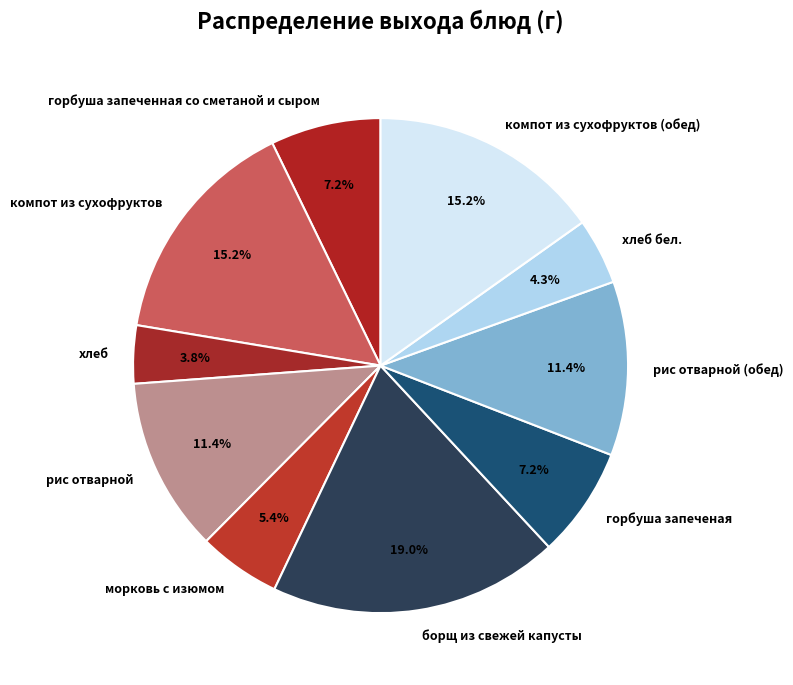

True or false: горбуша запеченая accounts for 19% of the total.

False